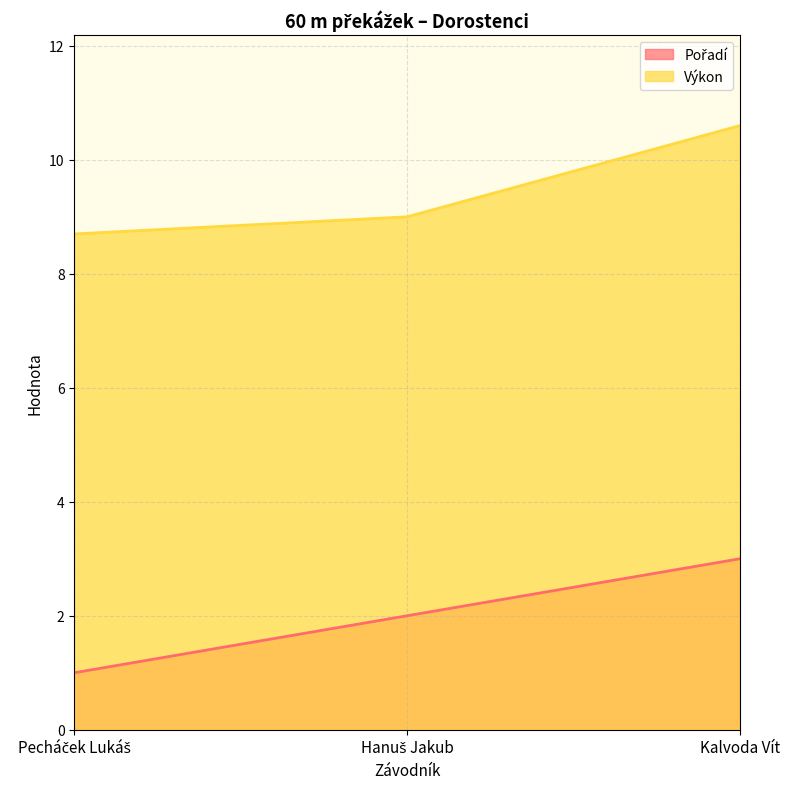

At which label does Pořadí first exceed 2?

Kalvoda Vít